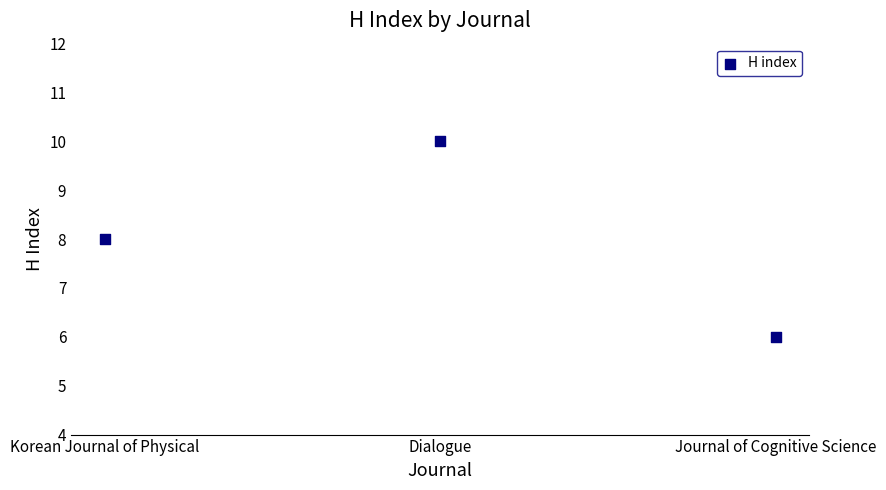

What is the range of Y values (max minus min)?

4